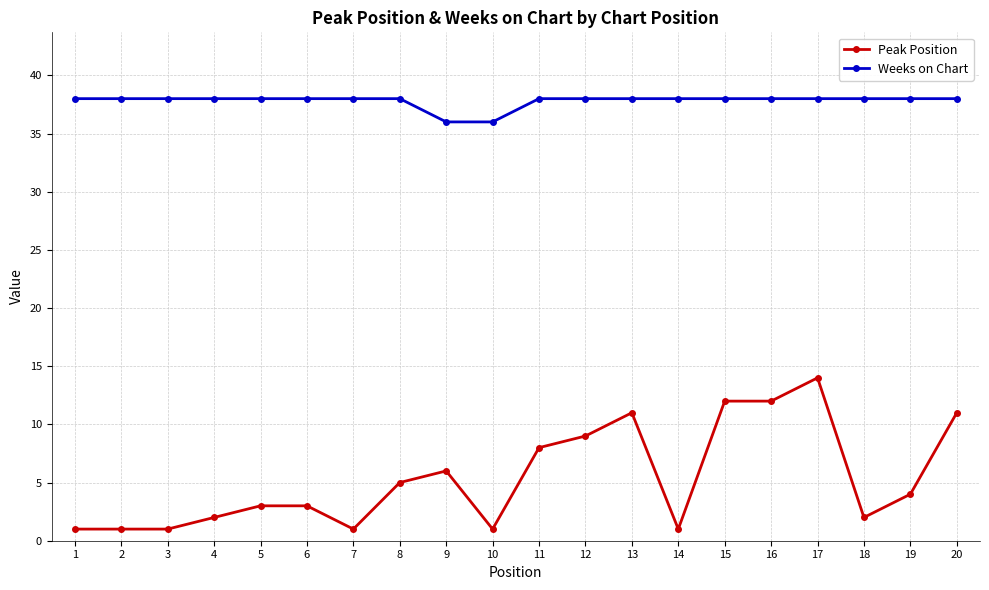

How many distinct data groups are displayed?

2